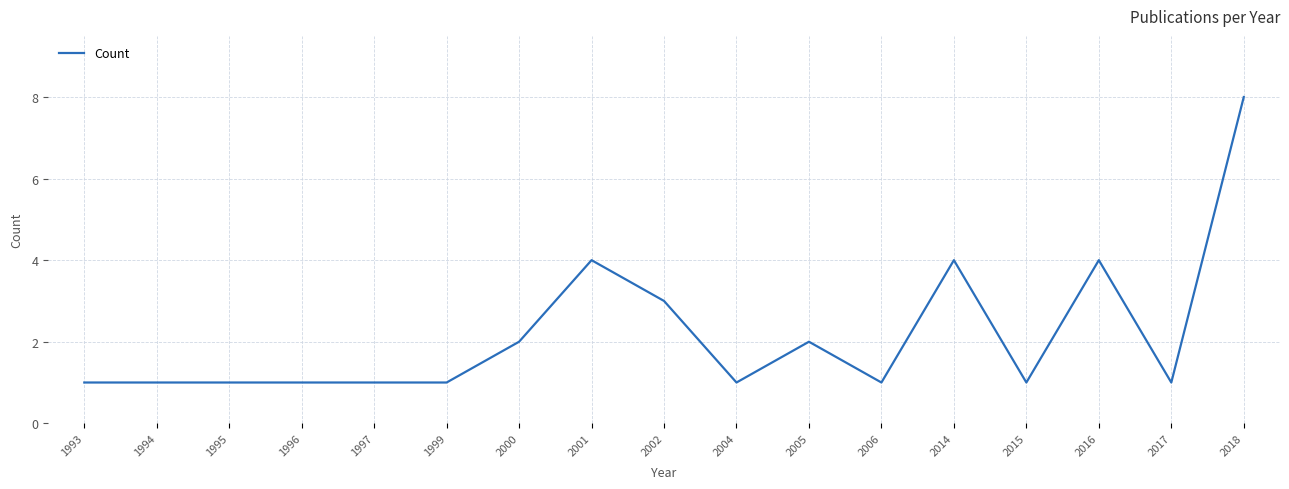

Count the number of categories in the chart.

17